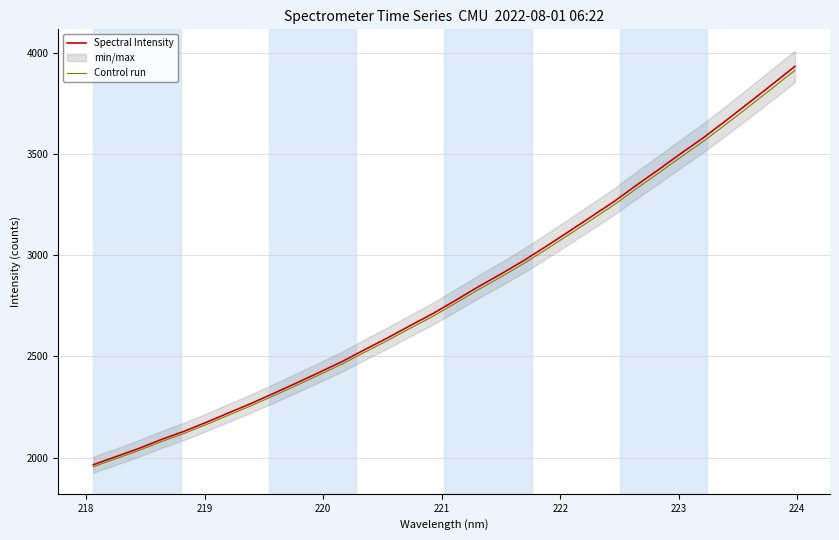

How many data points in Spectral Intensity are less than 2776?

16